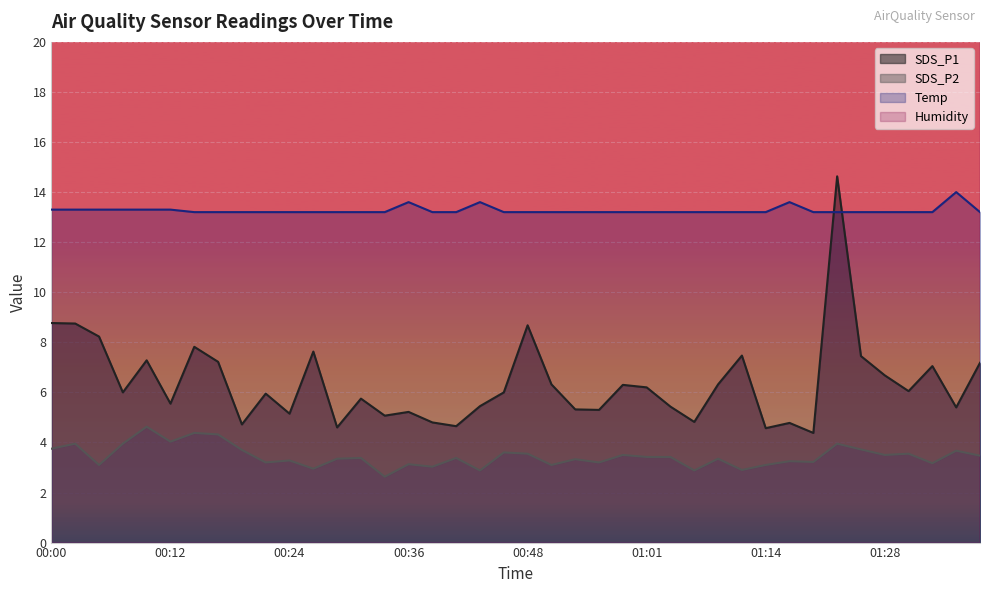

Reading left to right, transcribe all the data shown in this chart.

SDS_P1: 8.8	8.8	8.2	6.0	7.3	5.5	7.8	7.2	4.7	6.0	5.2	7.6	4.6	5.8	5.1	5.2	4.8	4.7	5.5	6.0	8.7	6.3	5.3	5.3	6.3	6.2	5.4	4.8	6.3	7.5	4.6	4.8	4.4	14.6	7.5	6.7	6.0	7.0	5.4	7.2
SDS_P2: 3.8	4.0	3.1	4.0	4.6	4.0	4.4	4.3	3.7	3.2	3.3	3.0	3.4	3.4	2.6	3.1	3.0	3.4	2.9	3.6	3.5	3.1	3.3	3.2	3.5	3.4	3.4	2.9	3.4	2.9	3.1	3.2	3.2	4.0	3.7	3.5	3.5	3.2	3.7	3.5
Temp: 13.3	13.3	13.3	13.3	13.3	13.3	13.2	13.2	13.2	13.2	13.2	13.2	13.2	13.2	13.2	13.6	13.2	13.2	13.6	13.2	13.2	13.2	13.2	13.2	13.2	13.2	13.2	13.2	13.2	13.2	13.2	13.6	13.2	13.2	13.2	13.2	13.2	13.2	14.0	13.2
Humidity: 95.5	95.5	95.5	95.5	95.5	95.9	95.4	95.5	95.4	95.5	95.5	95.5	95.5	95.5	95.5	95.6	95.4	95.5	95.6	95.4	95.4	95.5	95.4	95.4	95.4	95.5	95.5	95.5	95.5	95.4	95.4	95.7	95.6	95.6	95.7	95.7	95.7	95.7	95.9	95.6